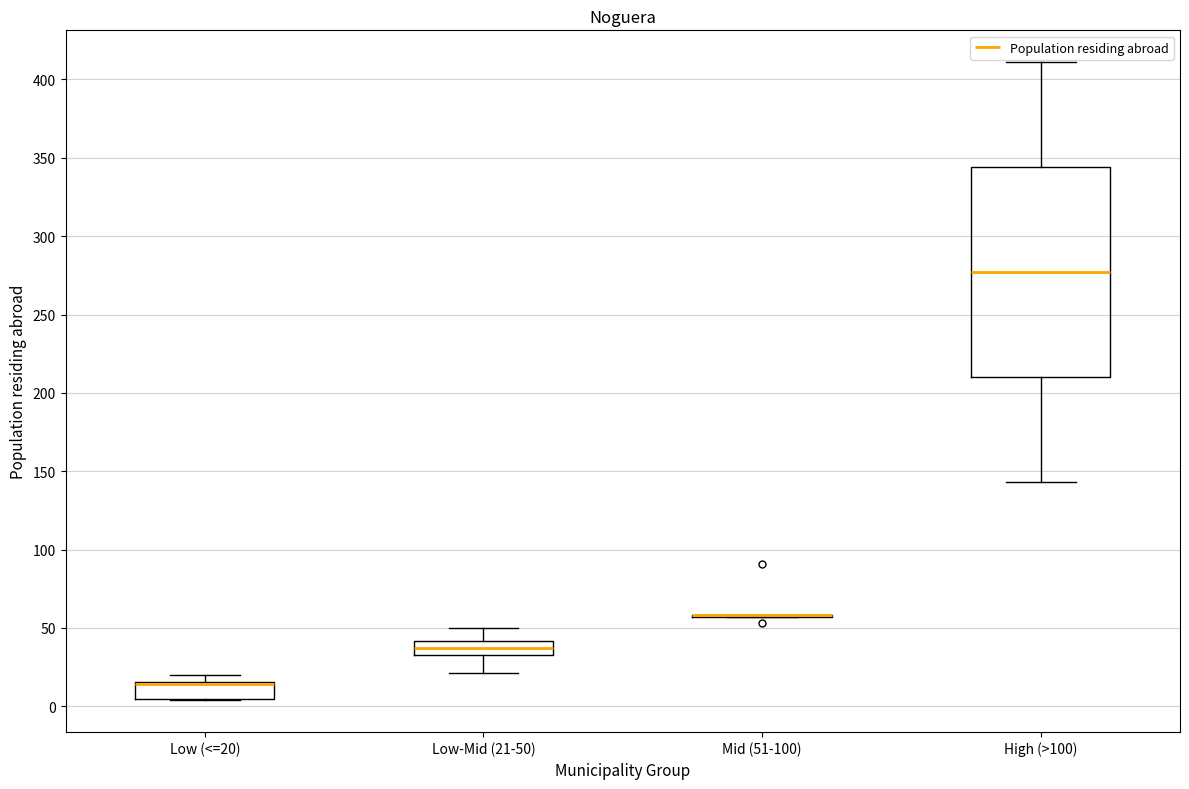

Comparing the boxes themselves (not the whiskers), which one is the tallest?

High (>100)